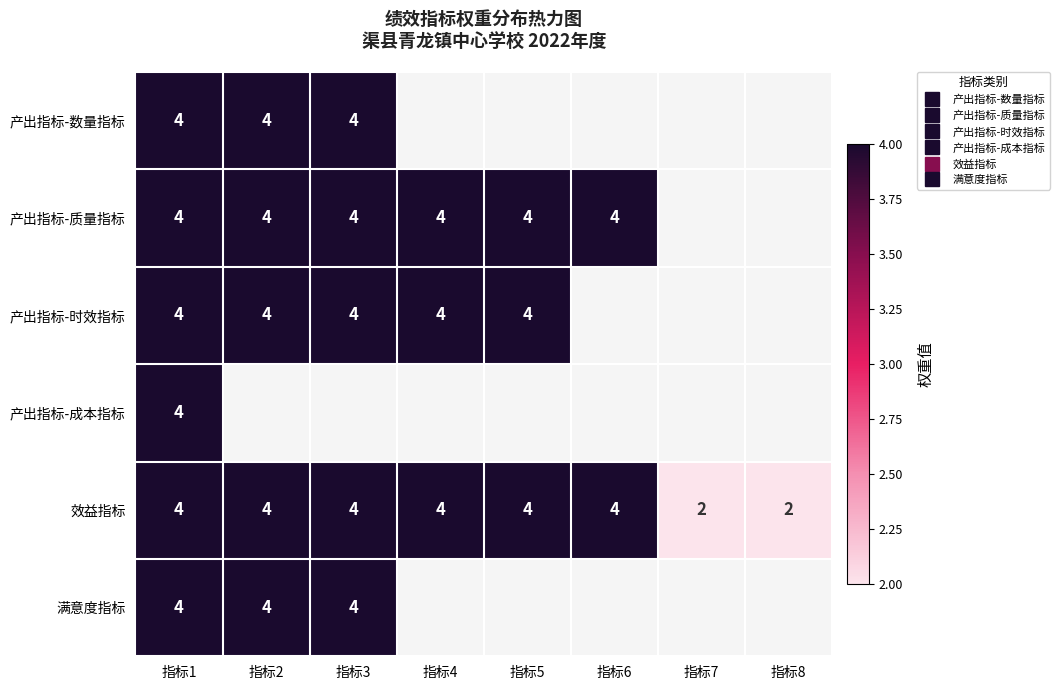

Which series changed the most between 指标2 and 指标3?

产出指标-数量指标